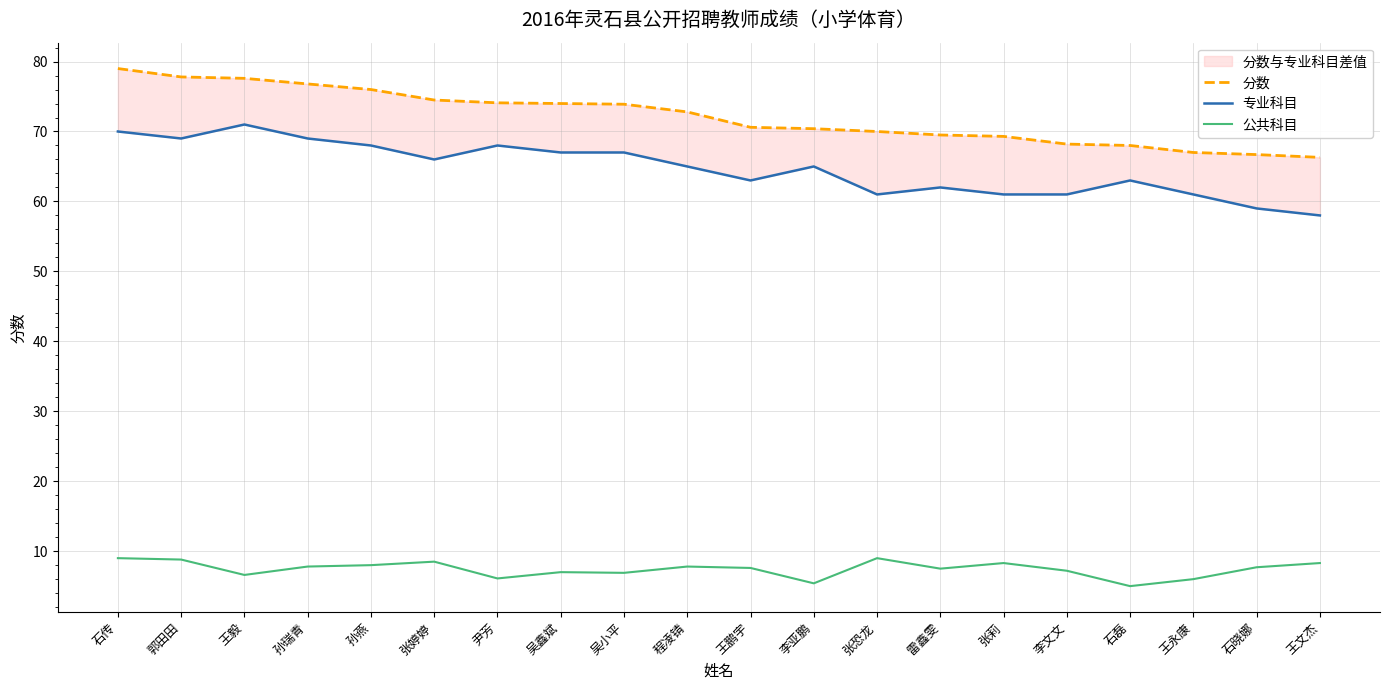

What is the average value of the 公共科目 series?

7.4